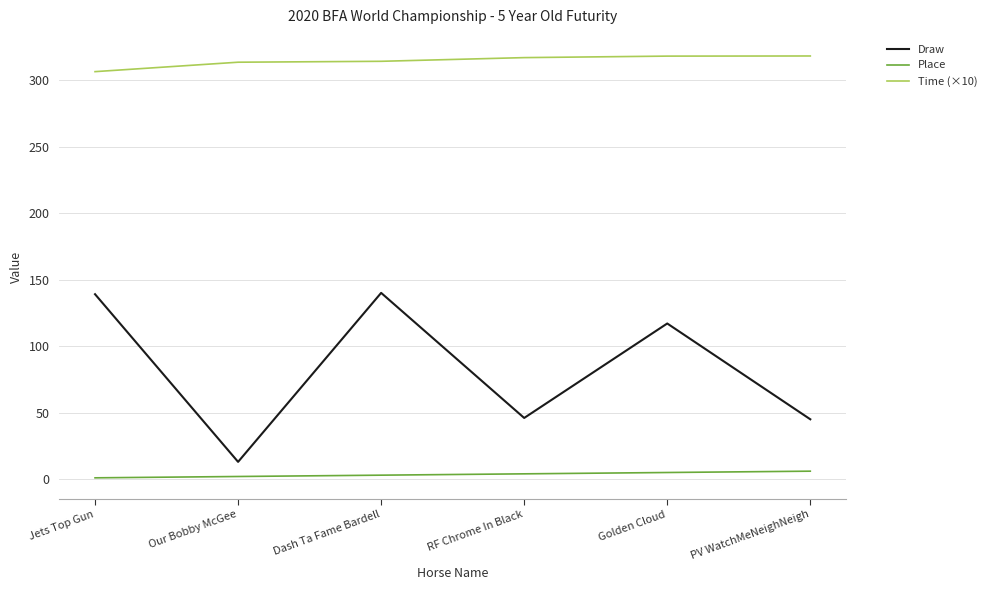

Which series has the largest total across all categories?

Time (×10)